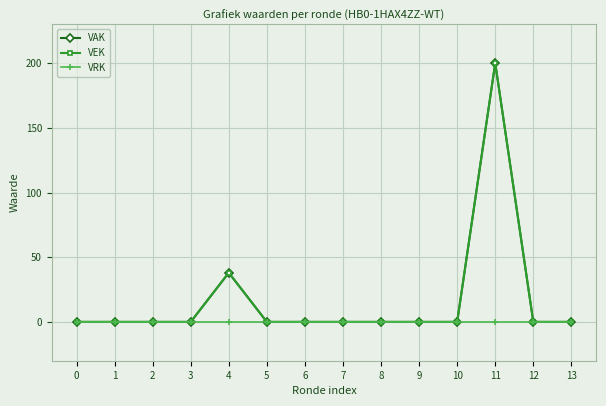

Does the chart have visible grid lines?

Yes